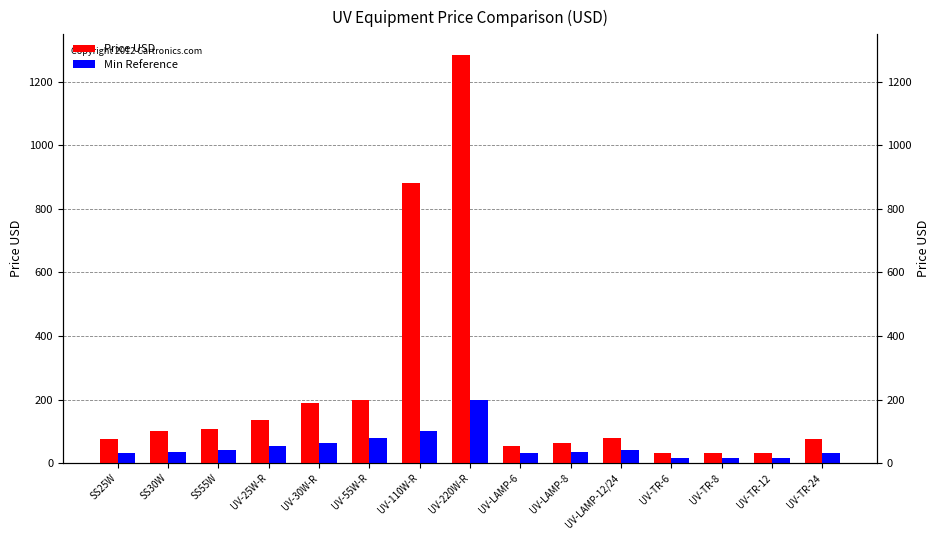

Reading left to right, extract all data points from this chart.

Price USD: 75	100	108	137	190	200	883	1285	55	65	78	31	31	31	75
Min Reference: 32	36	40	55	65	78	100	200	32	36	40	15	15	15	31